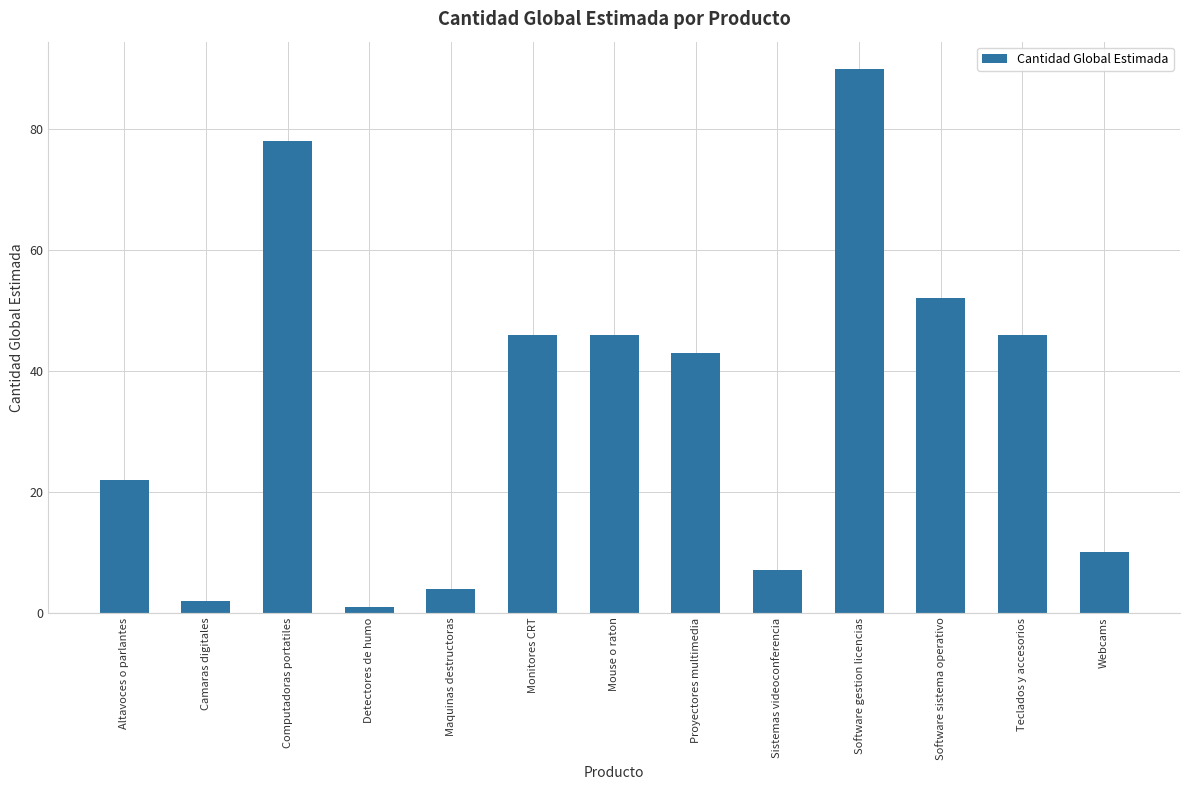

What is the sum of the values at Altavoces o parlantes and Software gestion licencias?

112